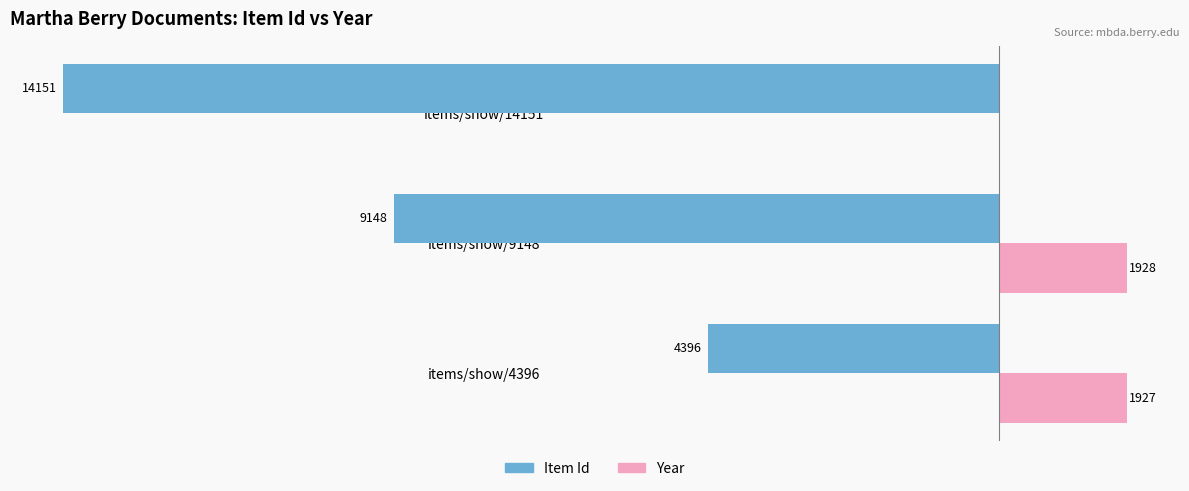

What are all the series names shown in the legend?

Item Id, Year